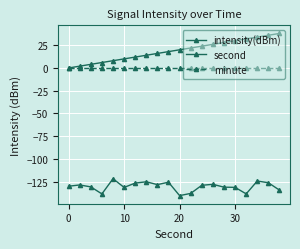

Does the chart have visible grid lines?

Yes